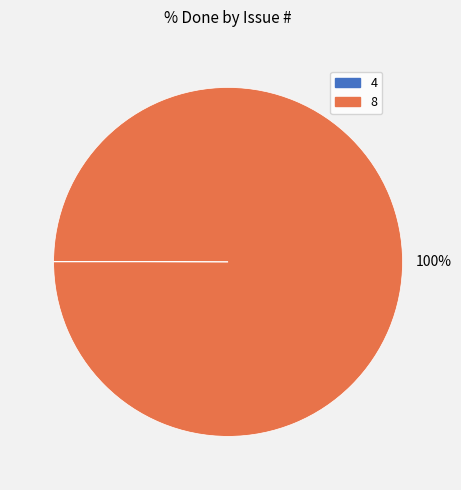

To the nearest percent, what portion does 8 represent?

100%